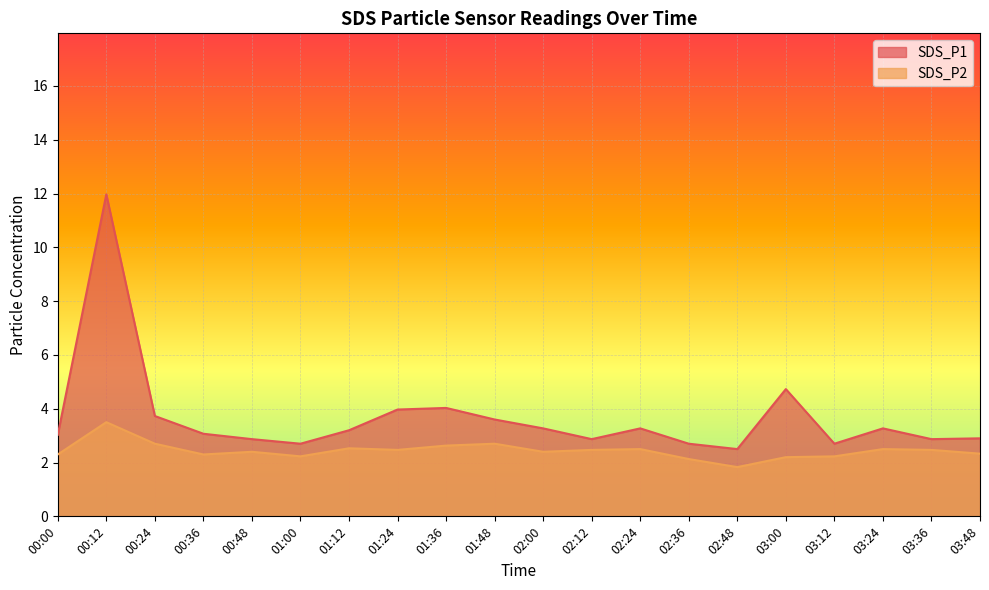

What is the sum of the SDS_P2 values at 03:36 and 01:36?

5.1